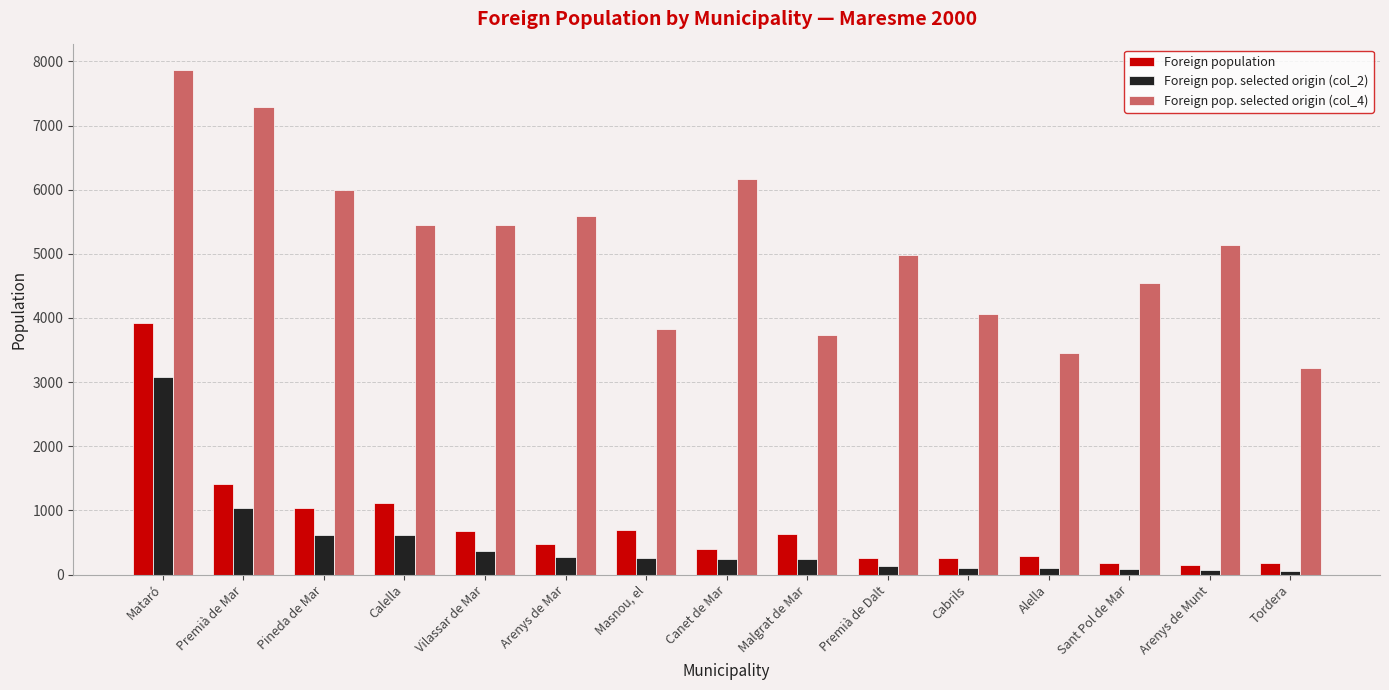

The value of Foreign population at Alella is 292. True or false?

True